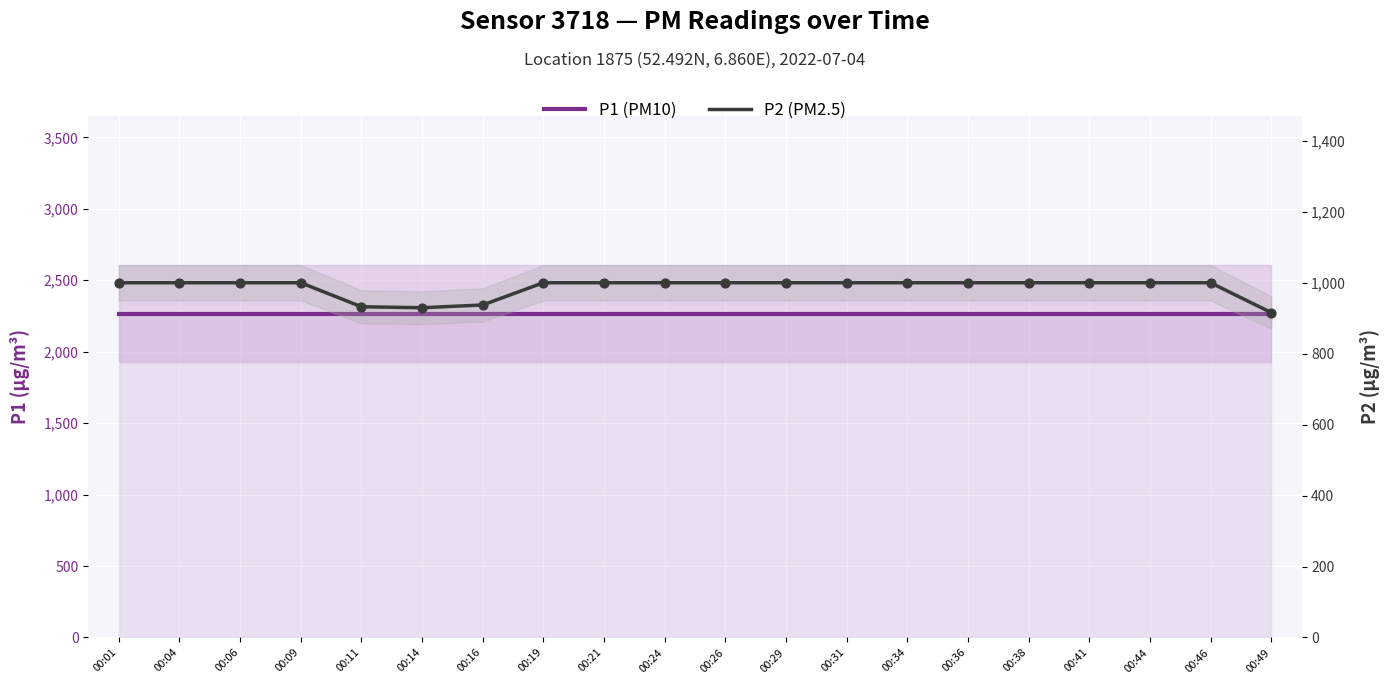

What is the total value across all series at 00:26?

3266.6